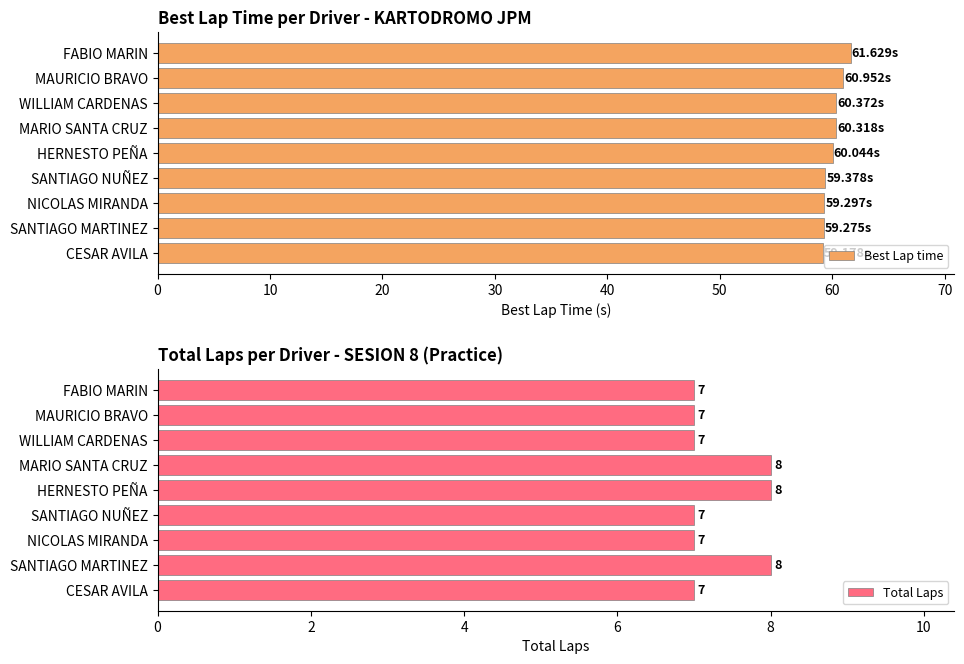

How many series are shown in this chart?

2